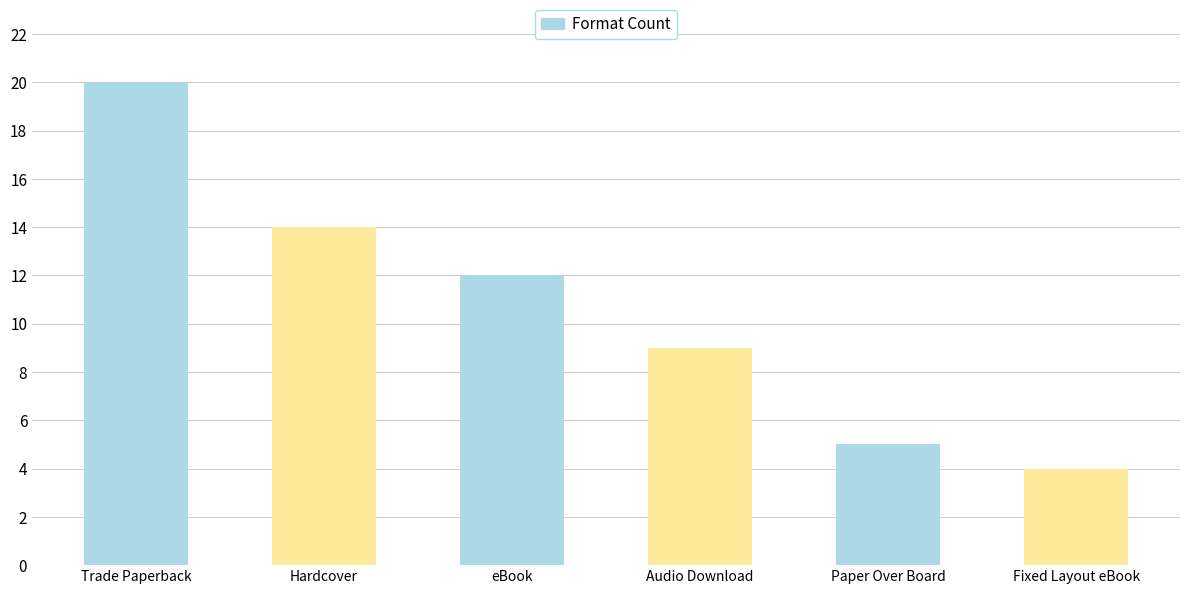

Reading left to right, transcribe all the data shown in this chart.

Trade Paperback=20	Hardcover=14	eBook=12	Audio Download=9	Paper Over Board=5	Fixed Layout eBook=4